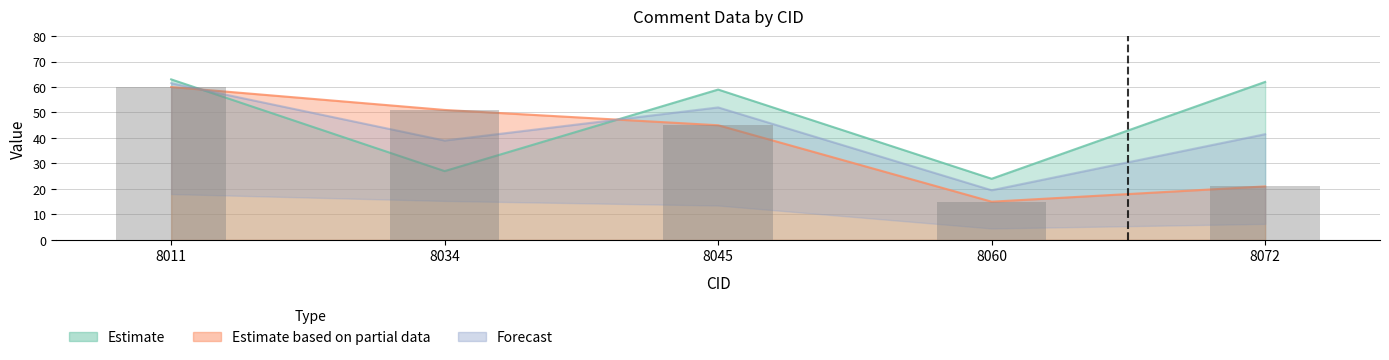

Reading right to left, transcribe all the data shown in this chart.

21	15	45	51	60